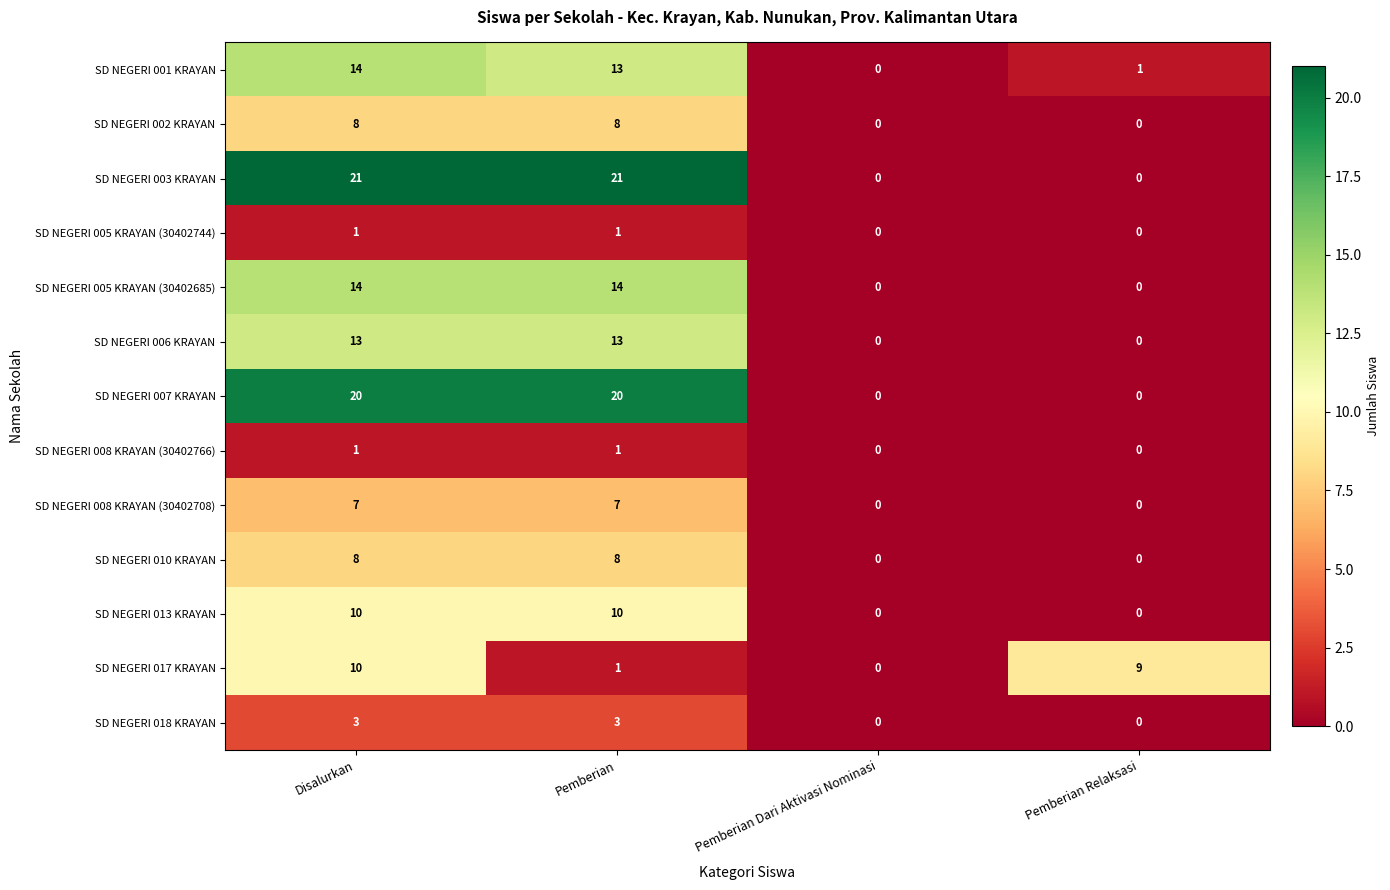

Which series has the widest spread of values?

SD NEGERI 003 KRAYAN